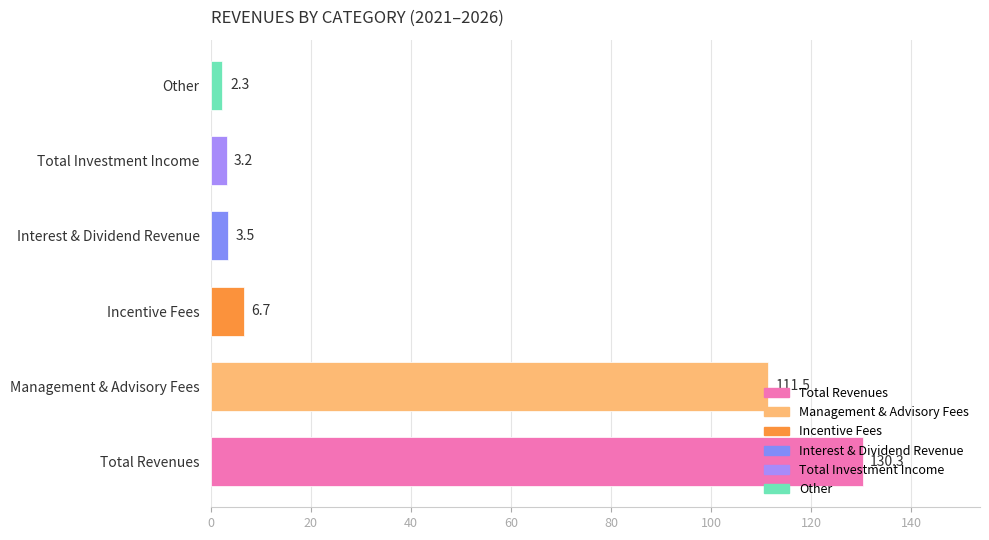

Where is the data nearest to the value 66?

Management & Advisory Fees